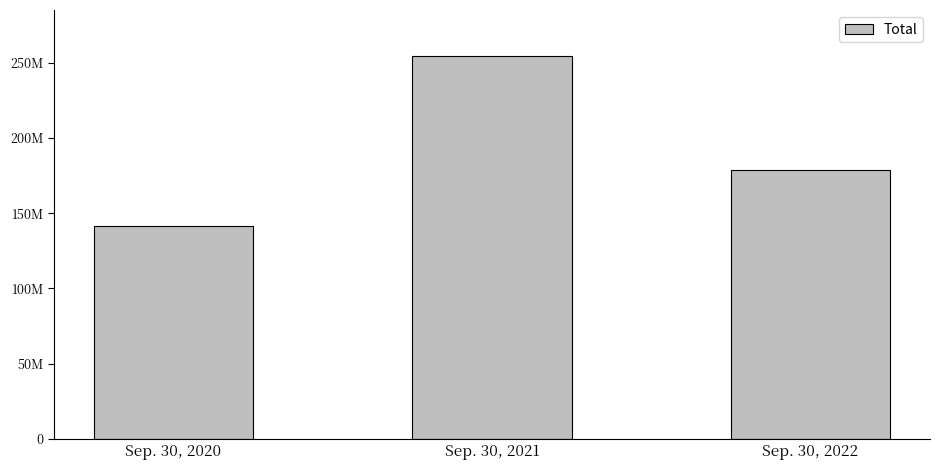

Does the chart contain any negative values?

No